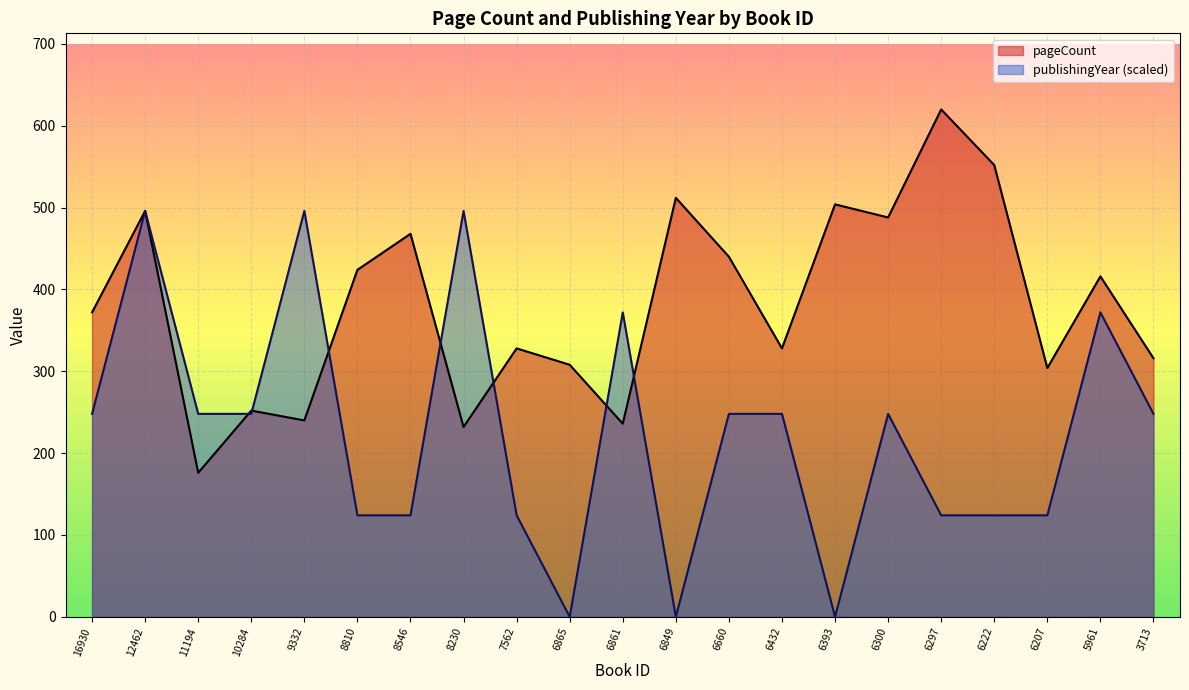

What is the value of the publishingYear point at the 17th from the left?

124